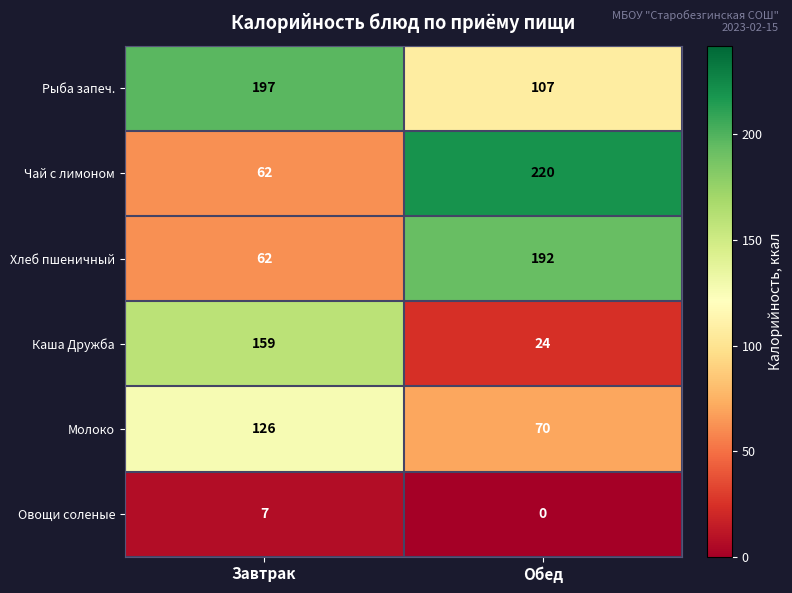

The Рыба запеч. series shows 189 at Обед. True or false?

False